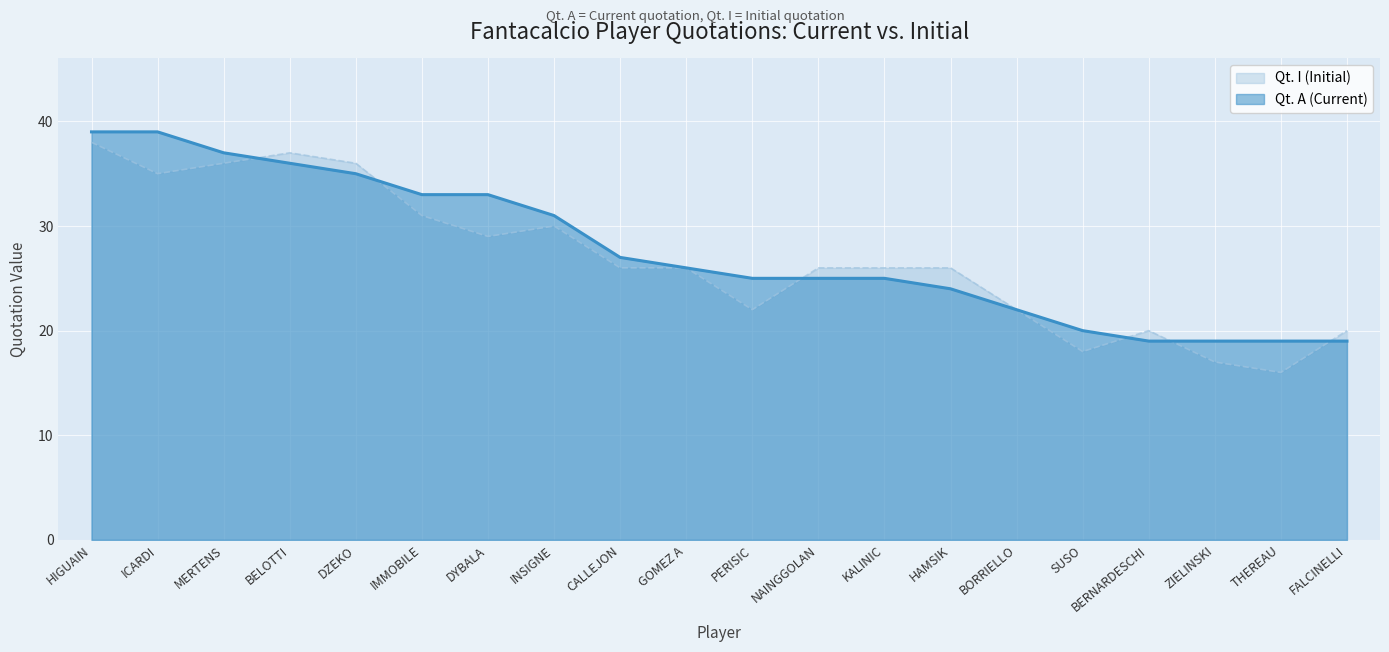

Which series has the largest total across all categories?

Qt. A (Current)